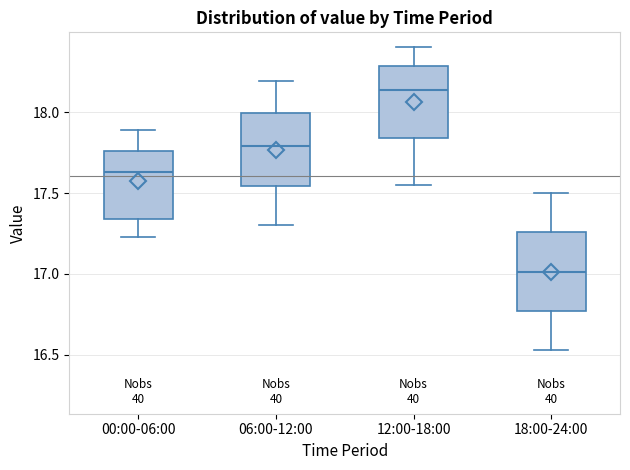

Reading left to right, transcribe this box plot: for each box, give where its median line is, the range the box spans, and where its two whiskers end, as read against the y-axis. The values are not printed on the chart, so give them approximately, as read against the axis.

00:00-06:00: median 17.65, box 17.35 to 17.75, whiskers 17.25 to 17.90
06:00-12:00: median 17.80, box 17.55 to 18.00, whiskers 17.30 to 18.20
12:00-18:00: median 18.15, box 17.85 to 18.30, whiskers 17.55 to 18.40
18:00-24:00: median 17.00, box 16.75 to 17.25, whiskers 16.55 to 17.50